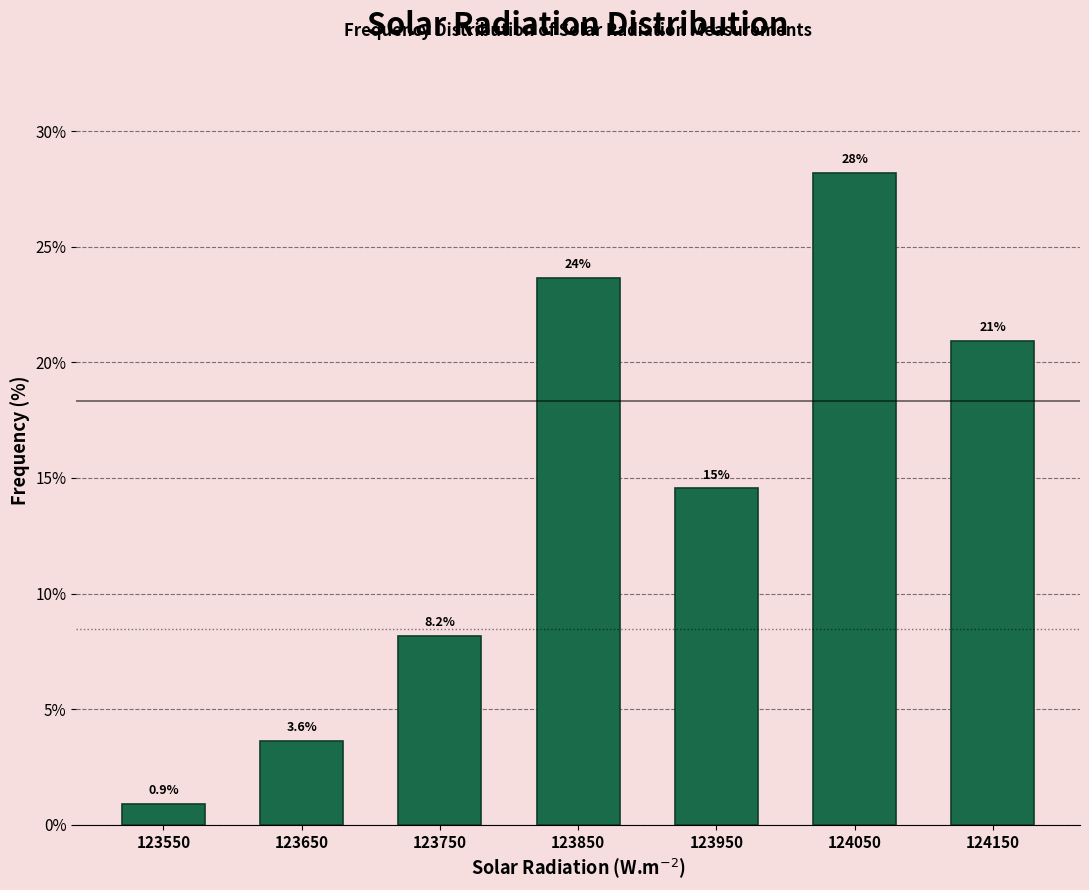

Which range on the x-axis has the tallest bar?

124000 to 124100